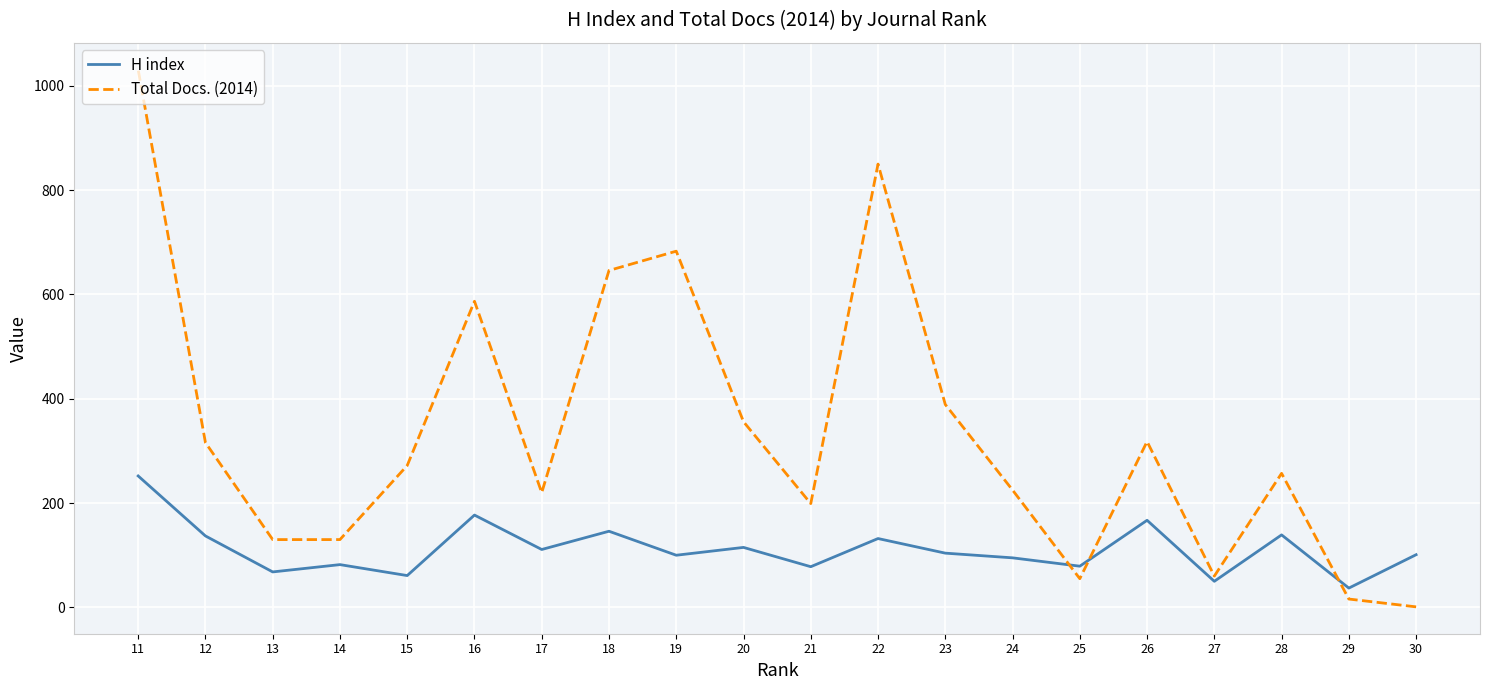

Which series has the largest range (max minus min)?

Total Docs. (2014)